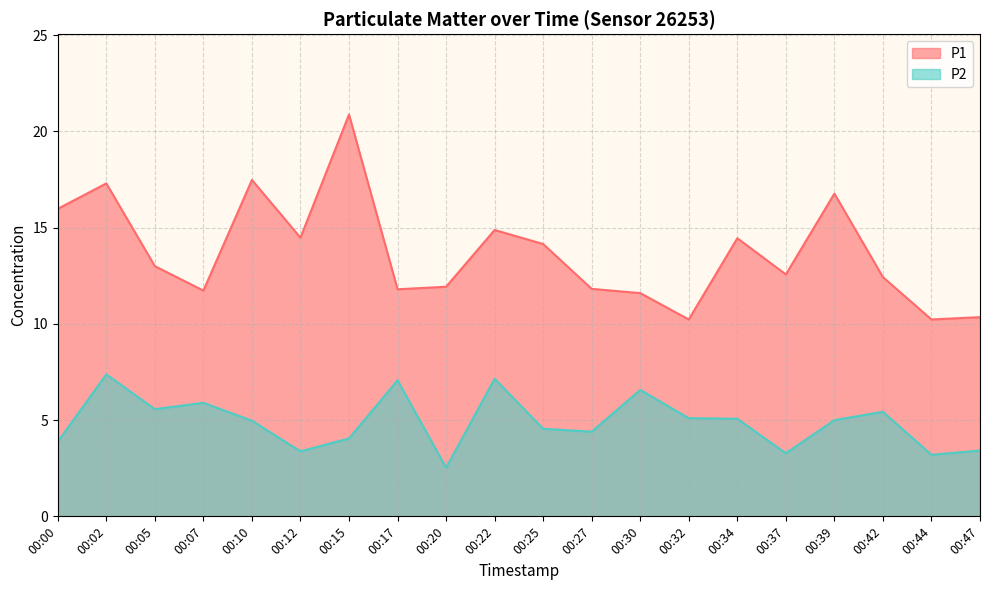

What is the lowest value of the P1 series?

10.2